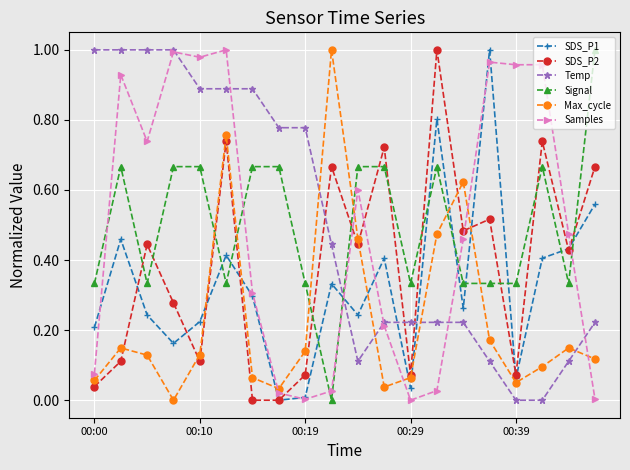

True or false: SDS_P1 has more than 0 points higher than both neighbors.

True